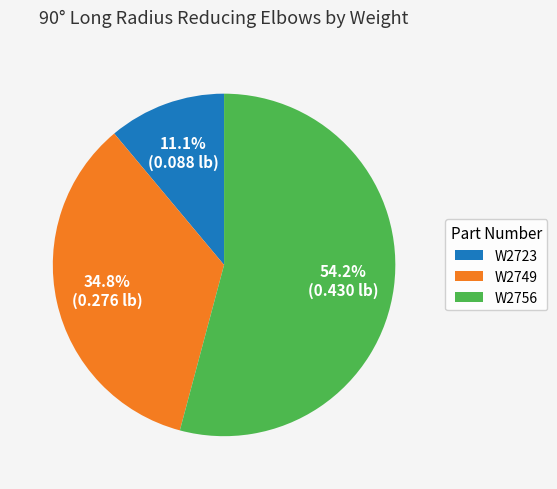

How many slices are in this pie chart?

3